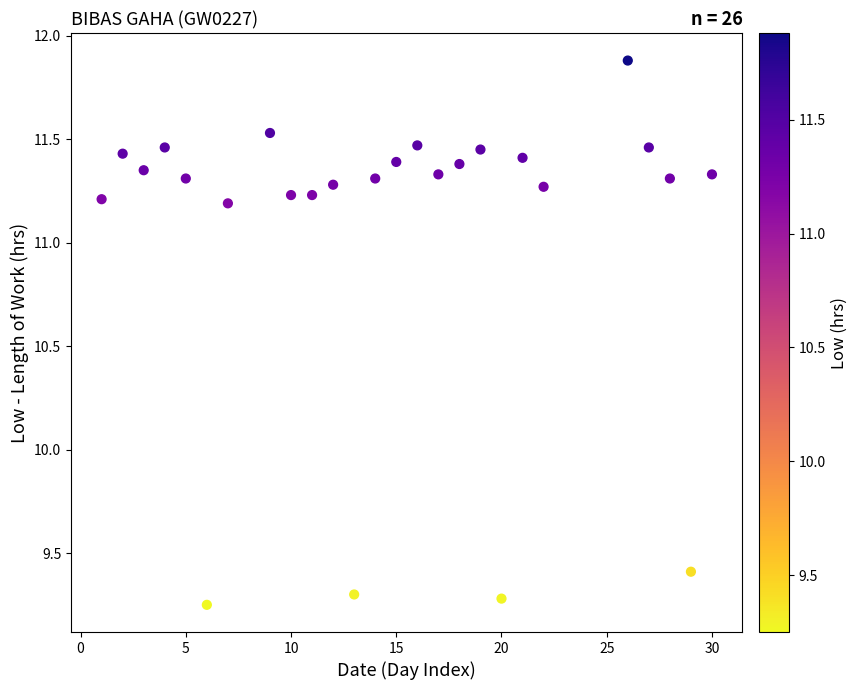

What Y value in the scatter plot is closest to 10?

9.4